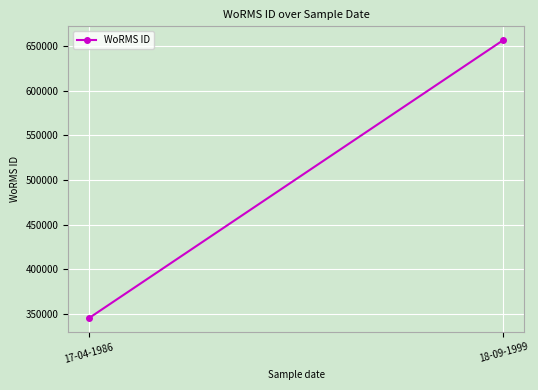

True or false: the data shows 447864 at 18-09-1999.

False